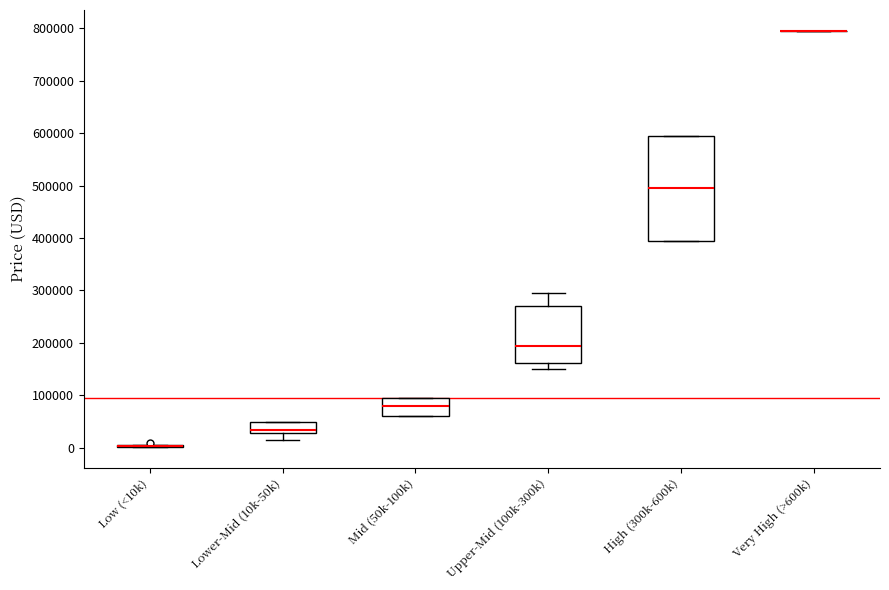

Which box is the tallest, from its lower edge to its upper edge?

High (300k-600k)